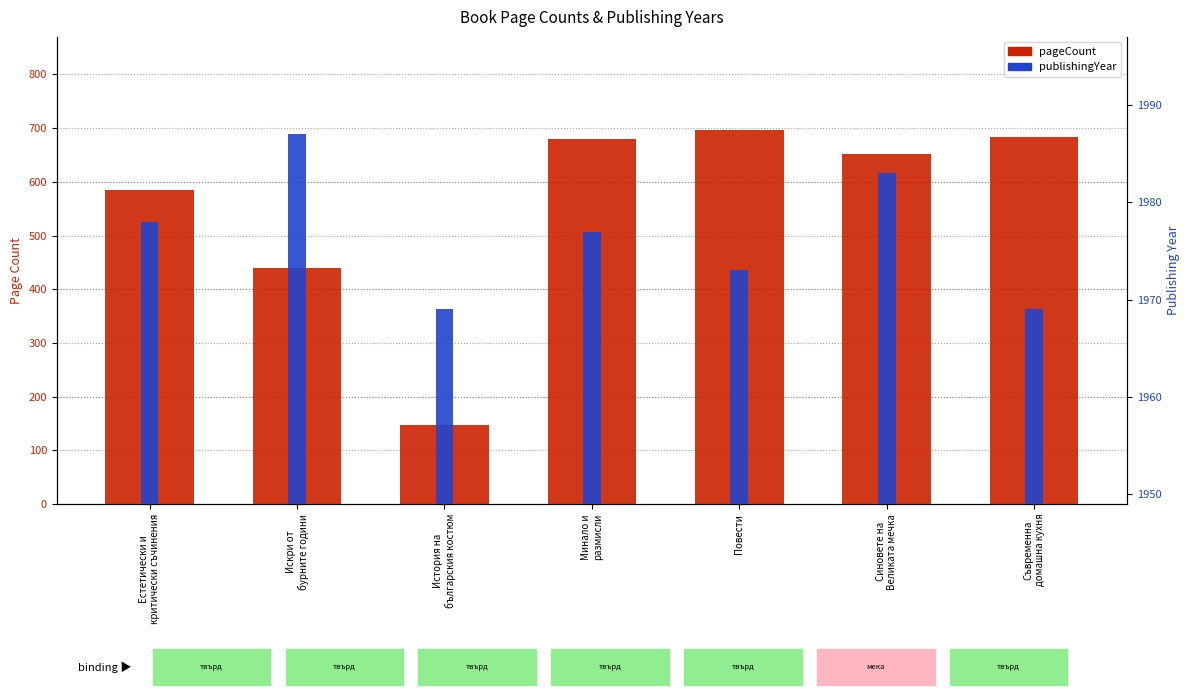

What is the maximum value for publishingYear?

1987